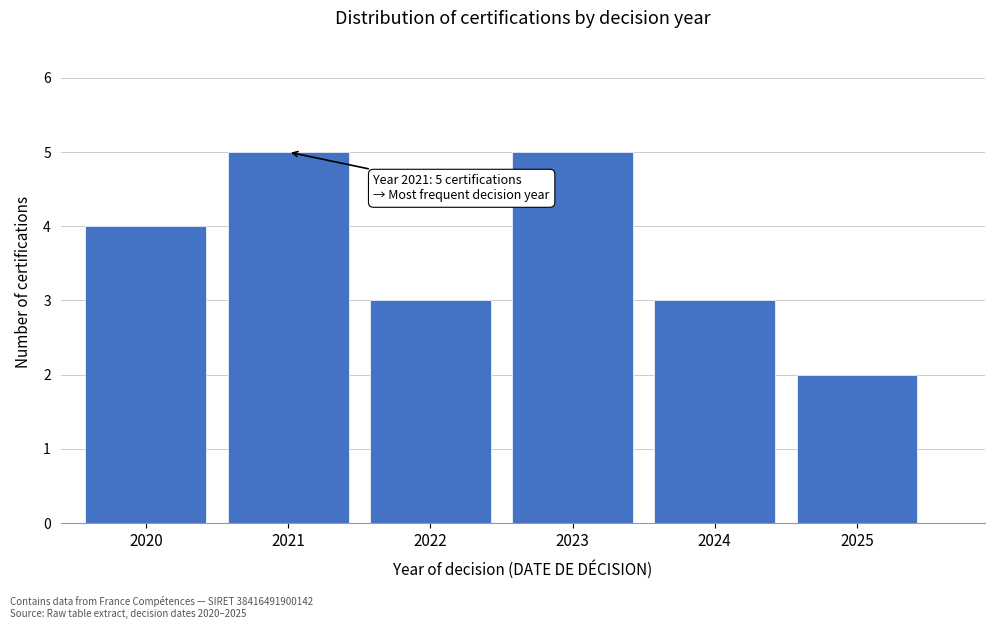

Reading left to right, list all the values displayed in this chart.

4	5	3	5	3	2